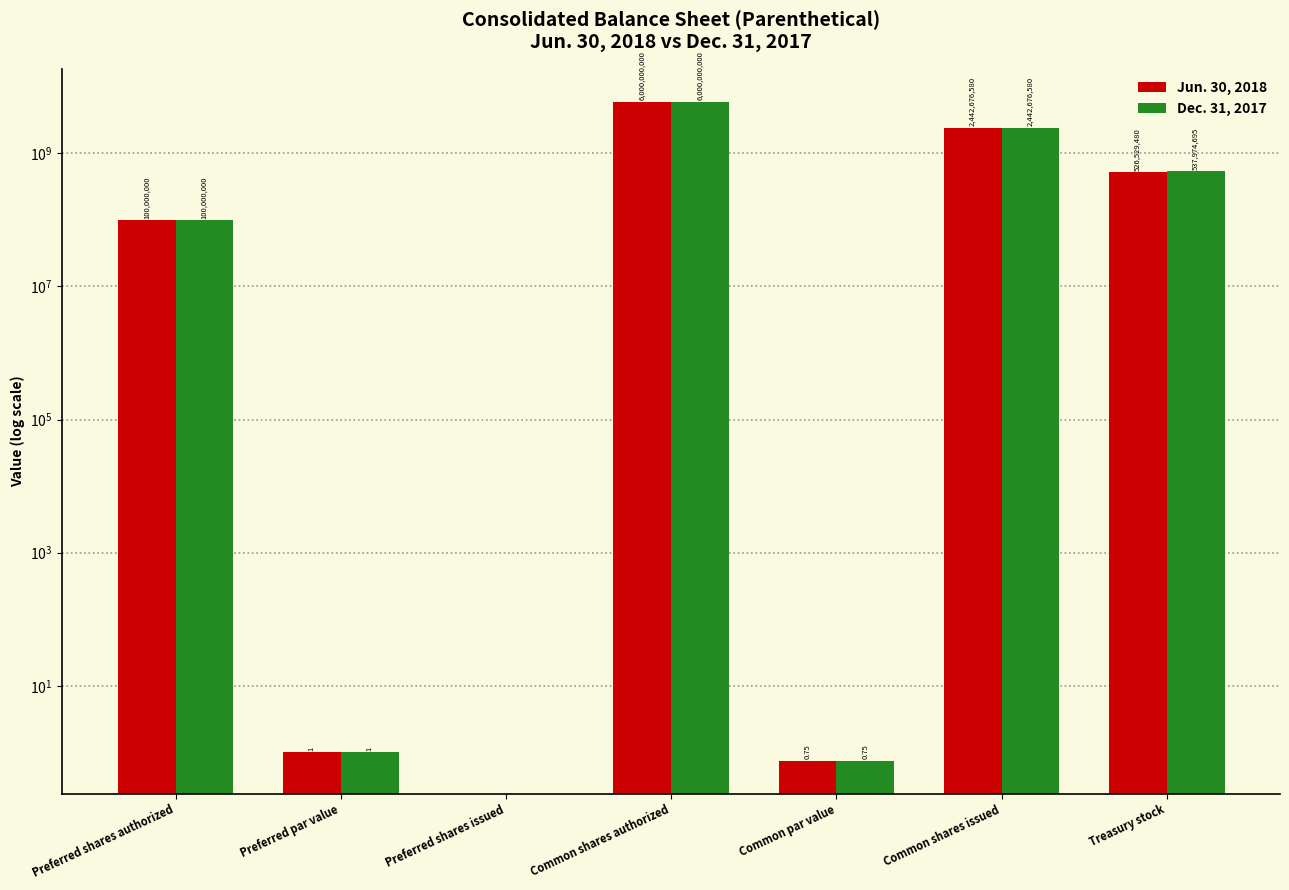

Is it true that Jun. 30, 2018 equals 0.8 at Common par value?

True